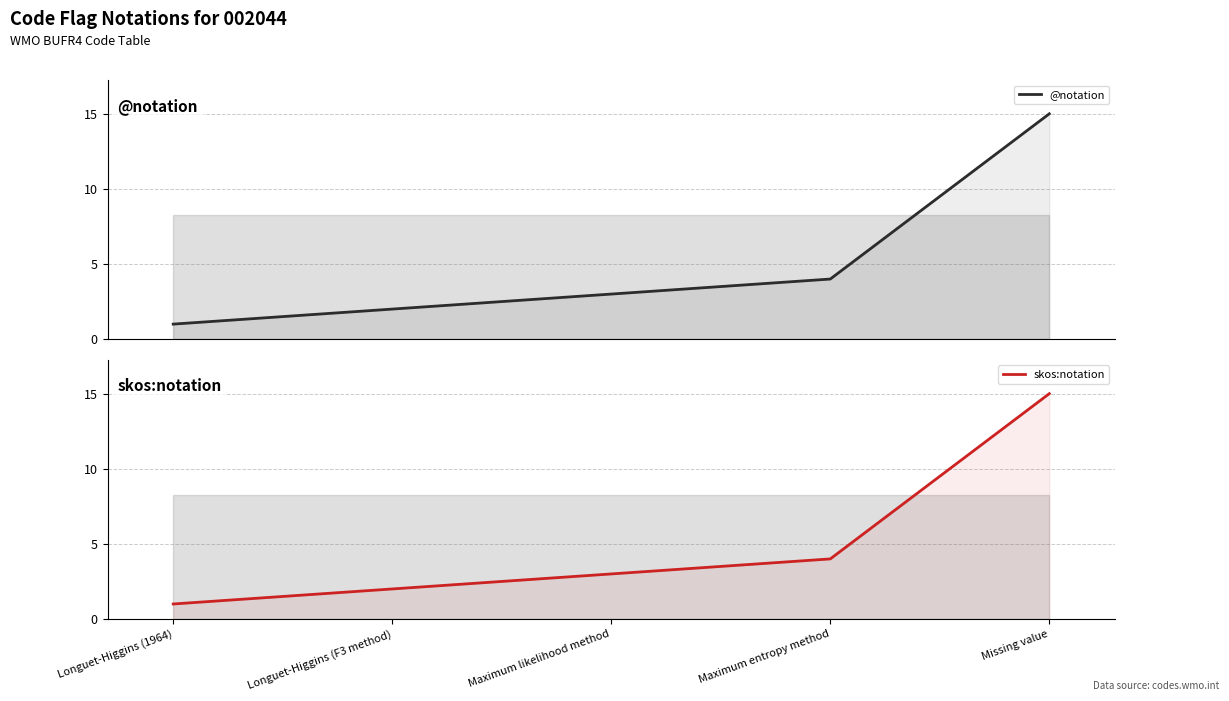

The value of @notation at Longuet-Higgins (1964) is 1. True or false?

True